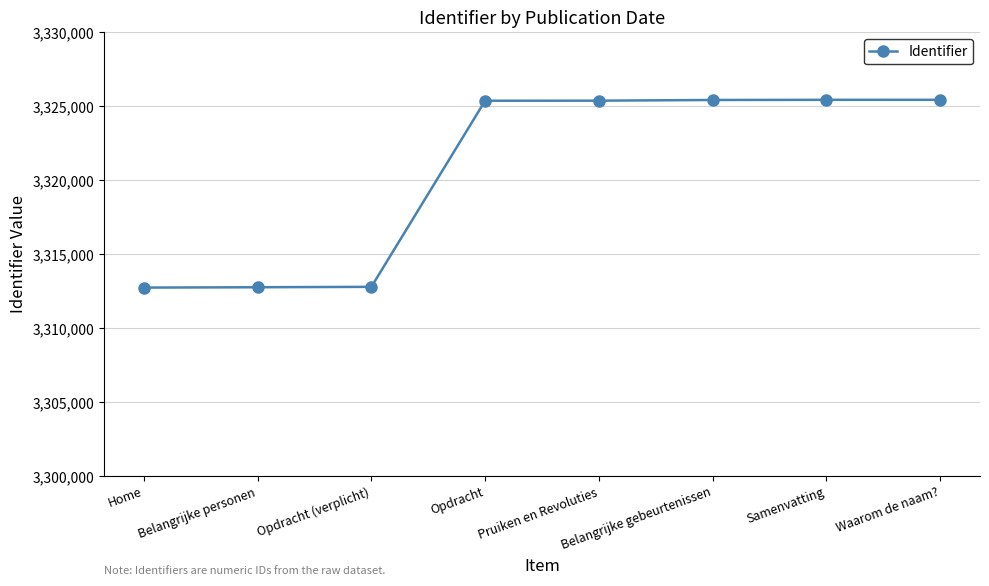

Is it true that the value at Opdracht is 5709565?

False